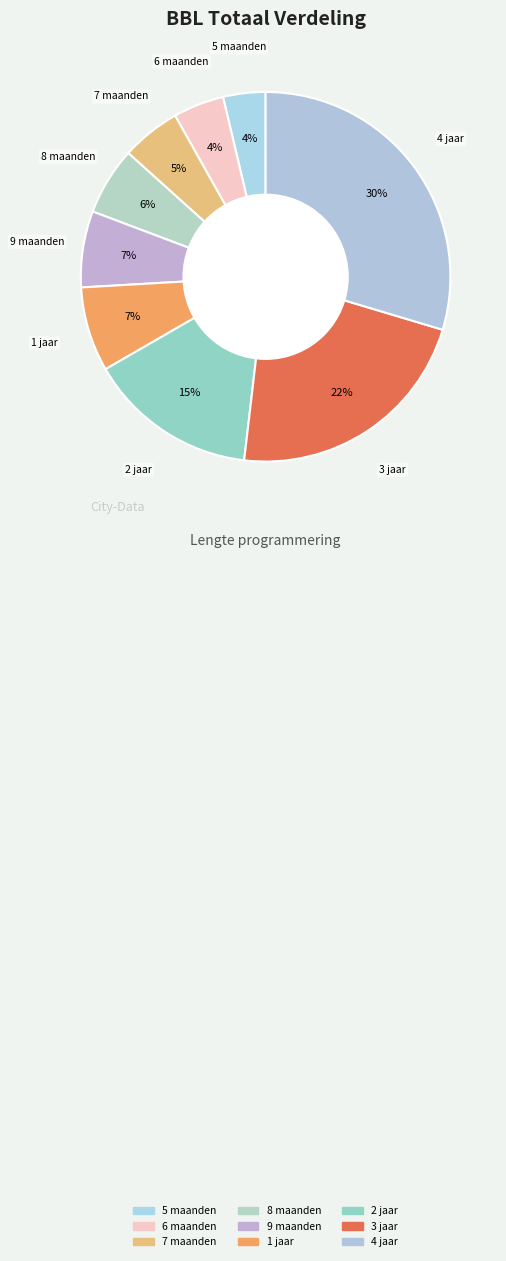

To the nearest percent, what is the combined percentage of 8 maanden and 1 jaar?

13%